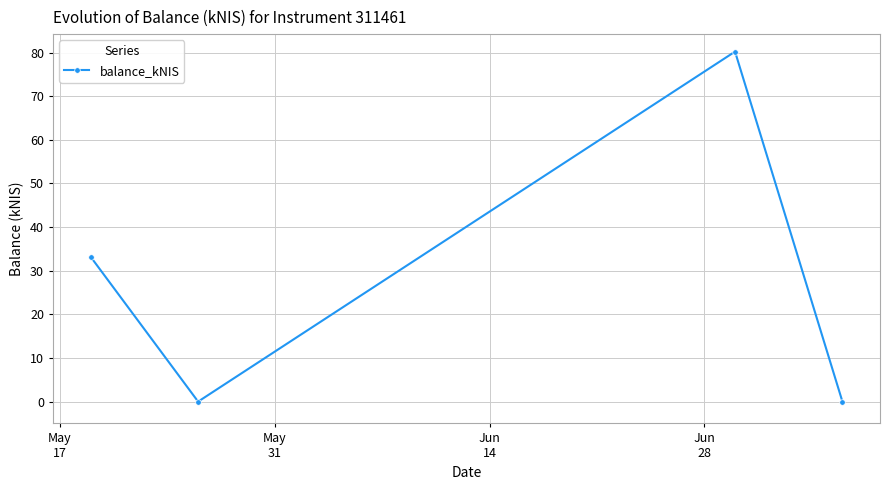

True or false: there are more than 1 points higher than both neighbors.

False